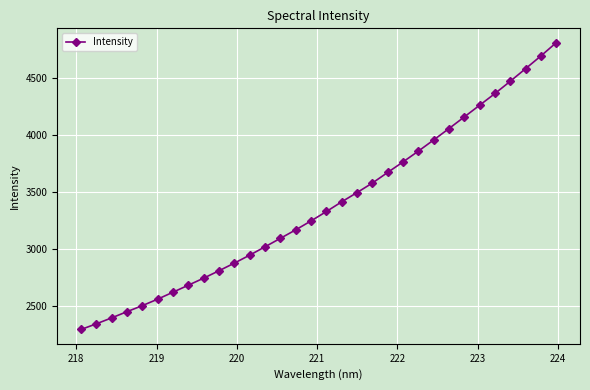

What is the sum of all values?

108185.2